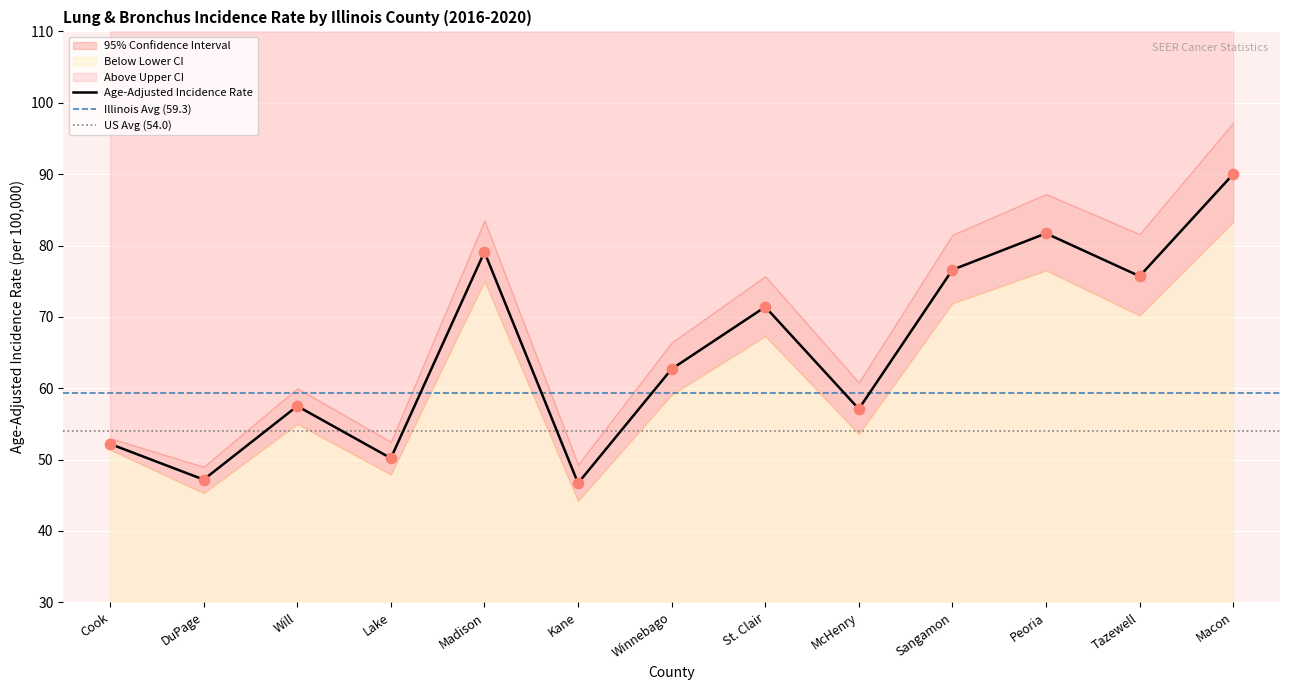

At which category is the sum across all series the highest?

Macon